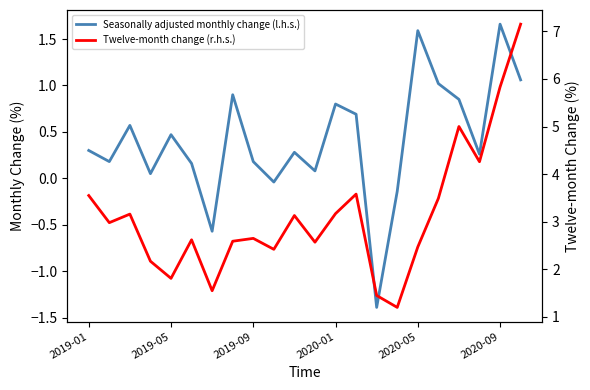

Reading left to right, list all the values displayed in this chart.

Seasonally adjusted monthly change (l.h.s.): 0.3	0.2	0.6	0.1	0.5	0.2	-0.6	0.9	0.2	-0.0	0.3	0.1	0.8	0.7	-1.4	-0.1	1.6	1.0	0.8	0.3	1.7	1.1
Twelve-month change (r.h.s.): 3.5	3.0	3.2	2.2	1.8	2.6	1.6	2.6	2.6	2.4	3.1	2.6	3.2	3.6	1.4	1.2	2.5	3.5	5.0	4.3	5.8	7.2